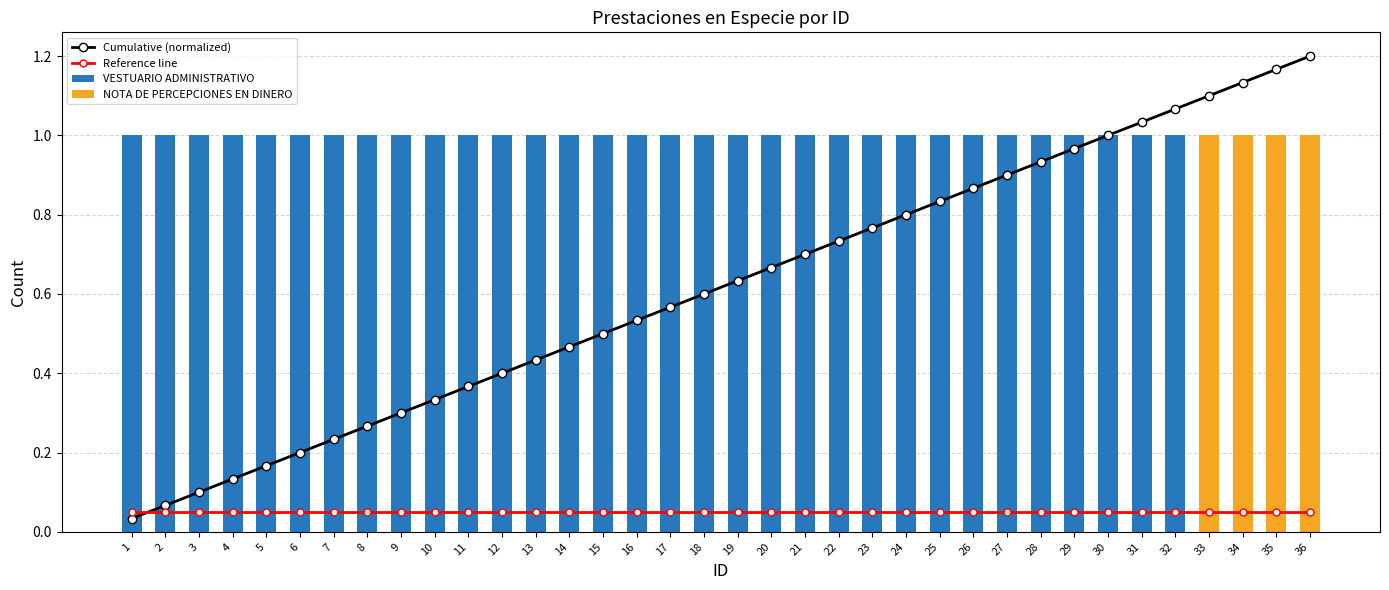

What is the difference between the highest and lowest values at 5?

1.0